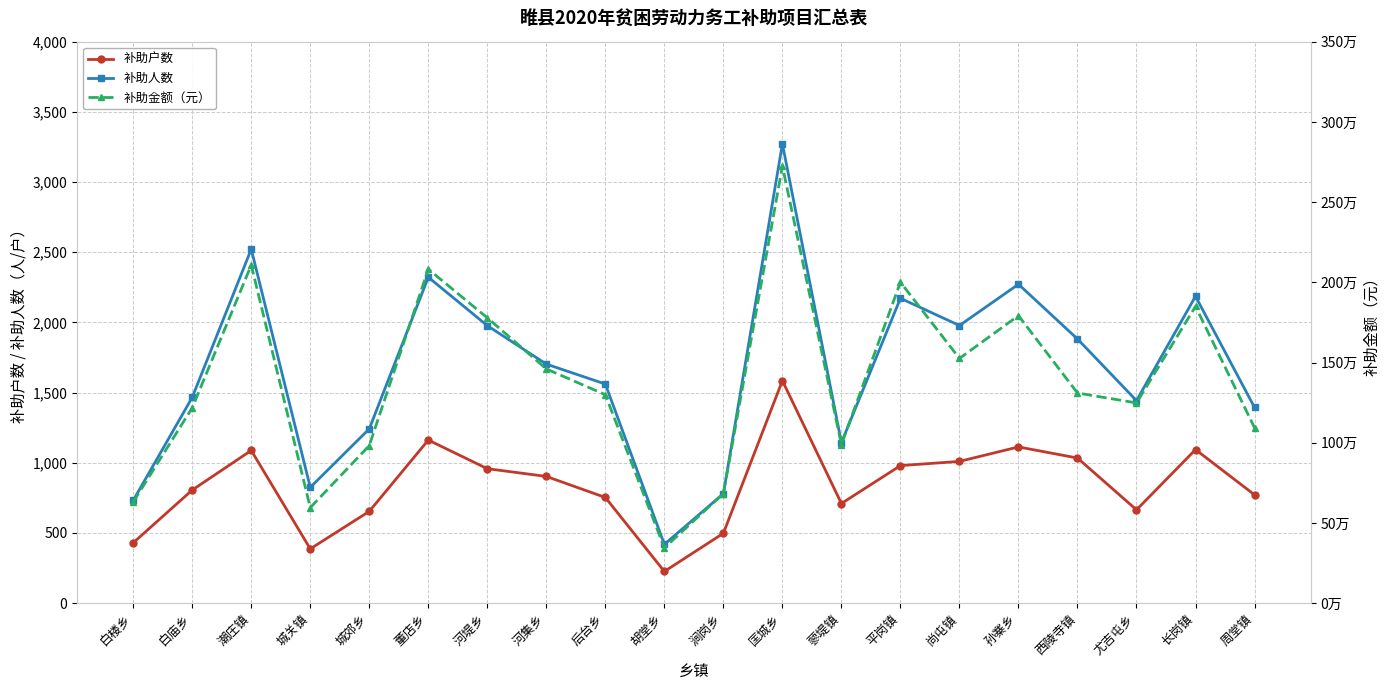

Reading right to left, transcribe all the data shown in this chart.

补助户数: 周堂镇=772	长岗镇=1094	尤吉屯乡=665	西陵寺镇=1034	孙寨乡=1113	尚屯镇=1010	平岗镇=980	蓼堤镇=710	匡城乡=1585	涧岗乡=498	胡堂乡=226	后台乡=753	河集乡=903	河堤乡=958	董店乡=1162	城郊乡=654	城关镇=387	潮庄镇=1088	白庙乡=806	白楼乡=430
补助人数: 周堂镇=1394	长岗镇=2186	尤吉屯乡=1443	西陵寺镇=1882	孙寨乡=2272	尚屯镇=1978	平岗镇=2172	蓼堤镇=1144	匡城乡=3272	涧岗乡=780	胡堂乡=419	后台乡=1561	河集乡=1703	河堤乡=1977	董店乡=2322	城郊乡=1242	城关镇=825	潮庄镇=2522	白庙乡=1466	白楼乡=732
补助金额（元）: 周堂镇=1093595	长岗镇=1849930	尤吉屯乡=1248300	西陵寺镇=1310020	孙寨乡=1792370	尚屯镇=1525470	平岗镇=2000700	蓼堤镇=988900	匡城乡=2724305	涧岗乡=683000	胡堂乡=344900	后台乡=1299235	河集乡=1460200	河堤乡=1778530	董店乡=2081802	城郊乡=982400	城关镇=595500	潮庄镇=2107700	白庙乡=1217900	白楼乡=630600